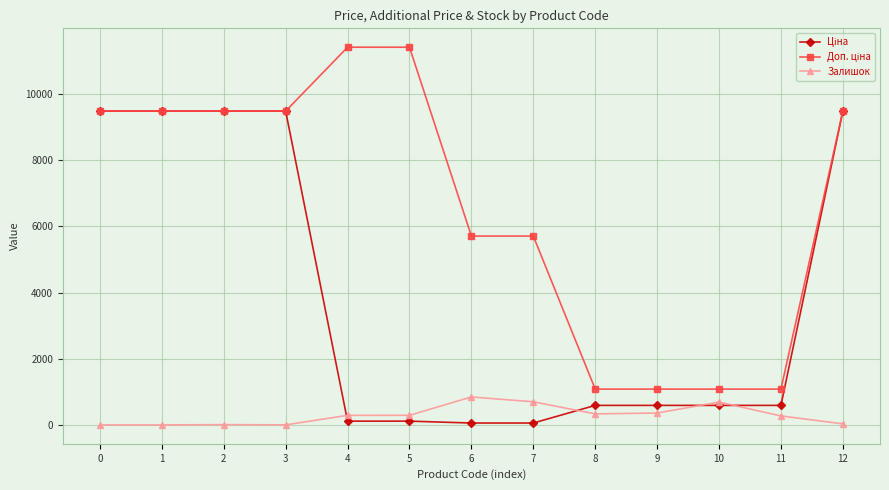

How many lines are shown in the chart?

3